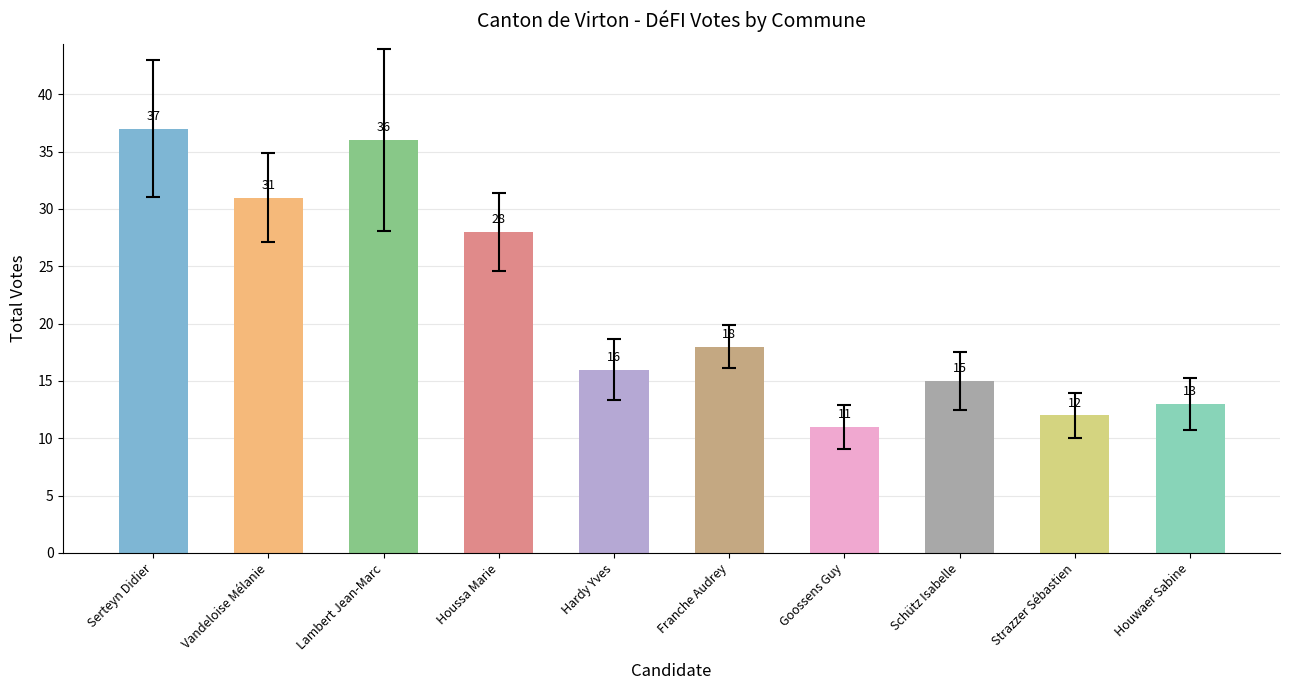

Count the number of categories in the chart.

10